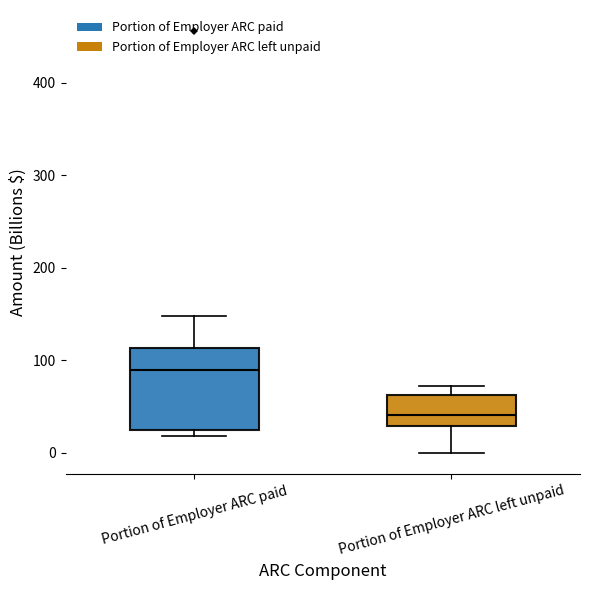

Which box has the highest median line?

Portion of Employer ARC paid